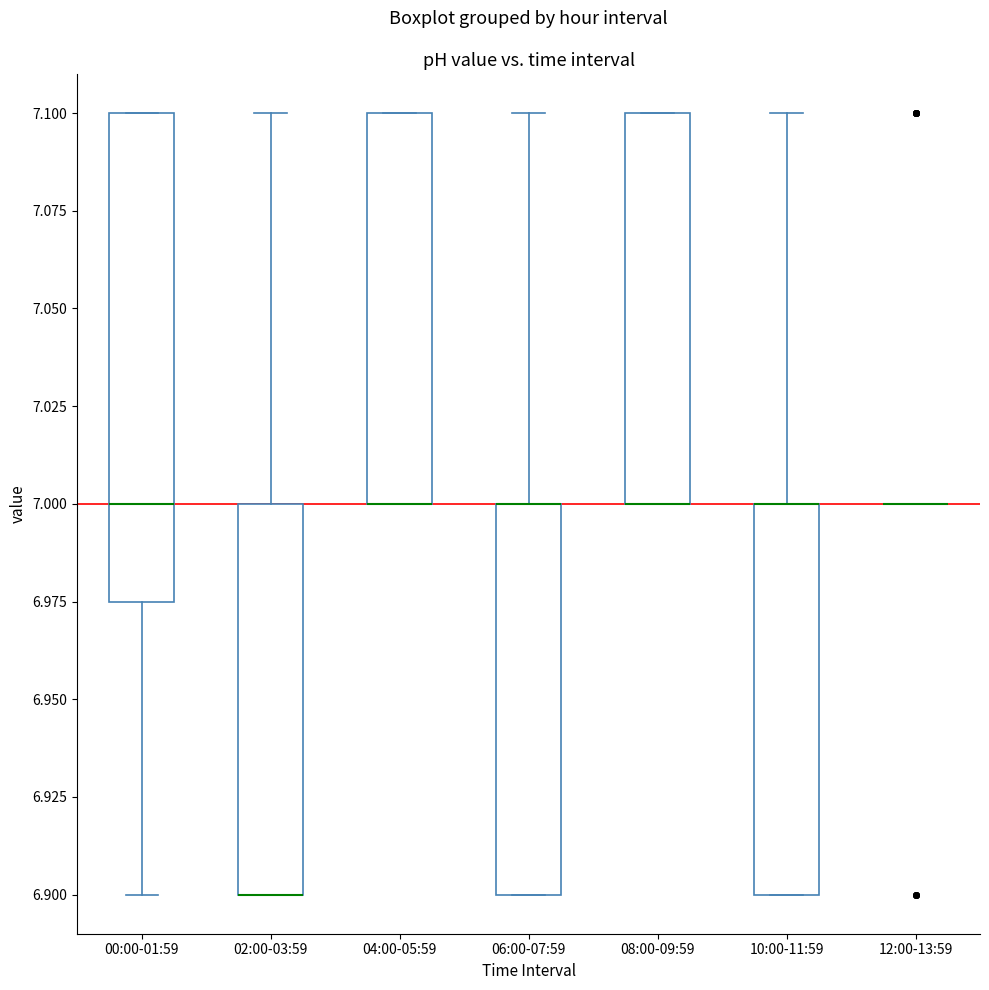

Where is the lower edge of the box for 04:00-05:59 on the y-axis? The values are not printed on the chart, so give them approximately, as read against the axis.

7.000